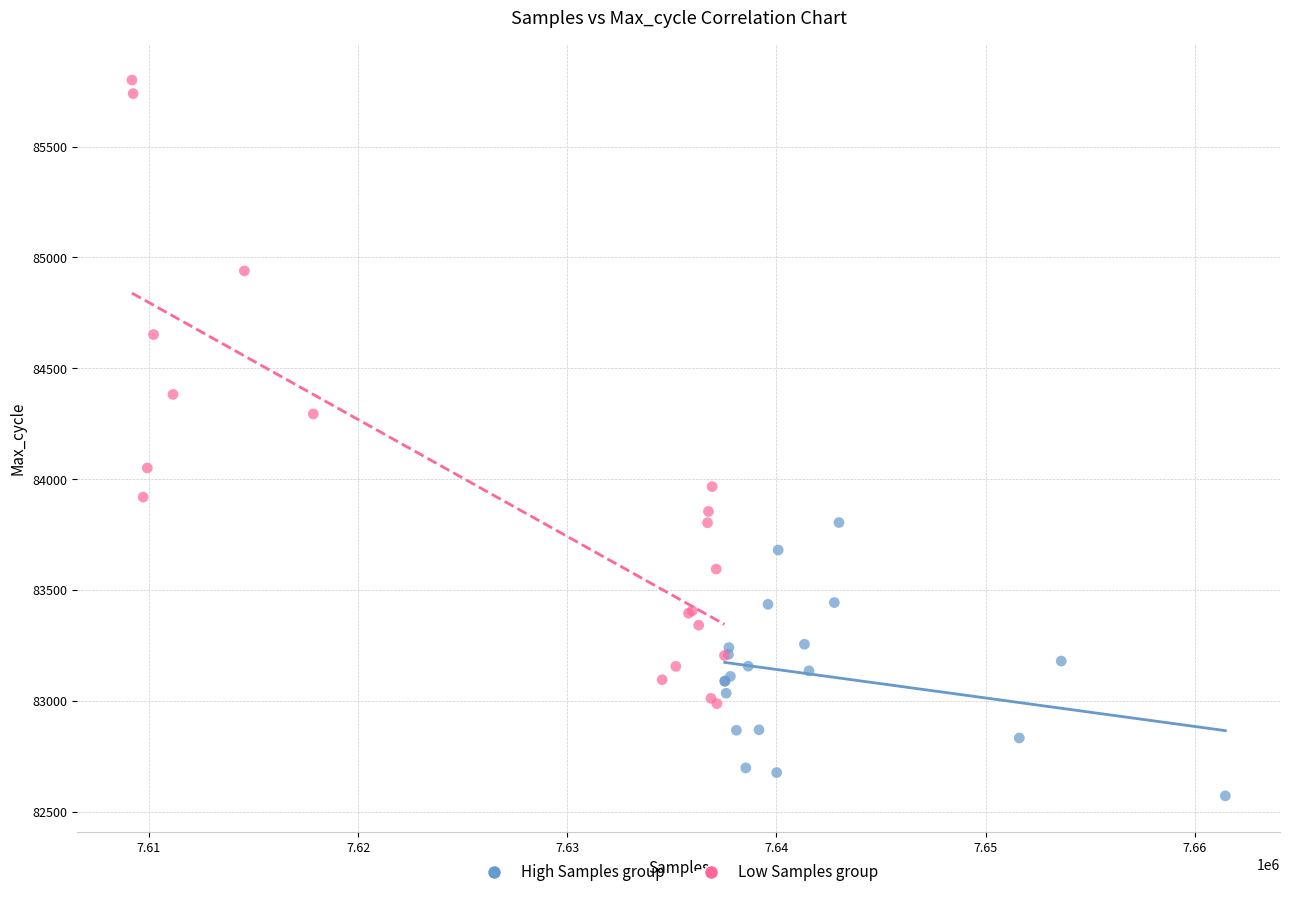

Which series contains the highest Y value?

Low Samples group